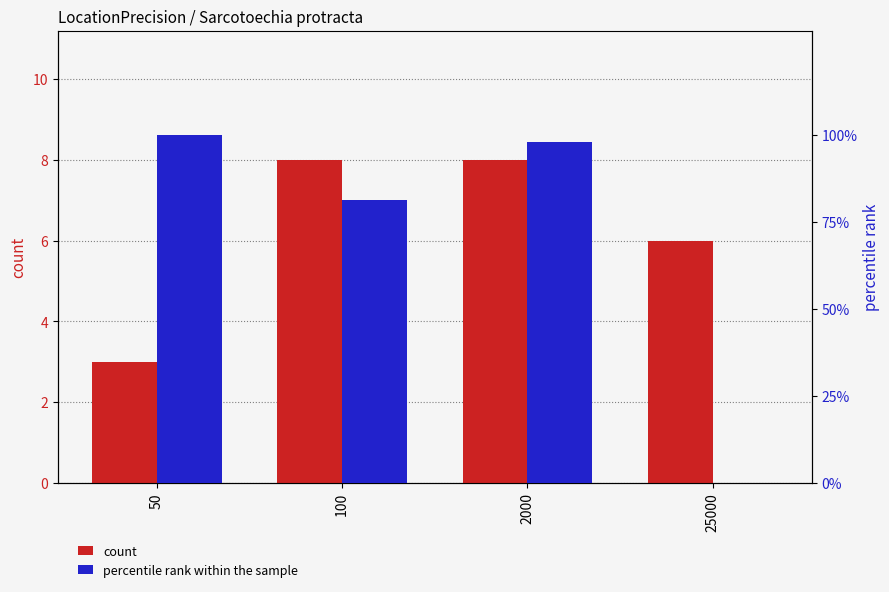

Rank the series by their maximum value, from lowest to highest.

count, percentile rank within the sample